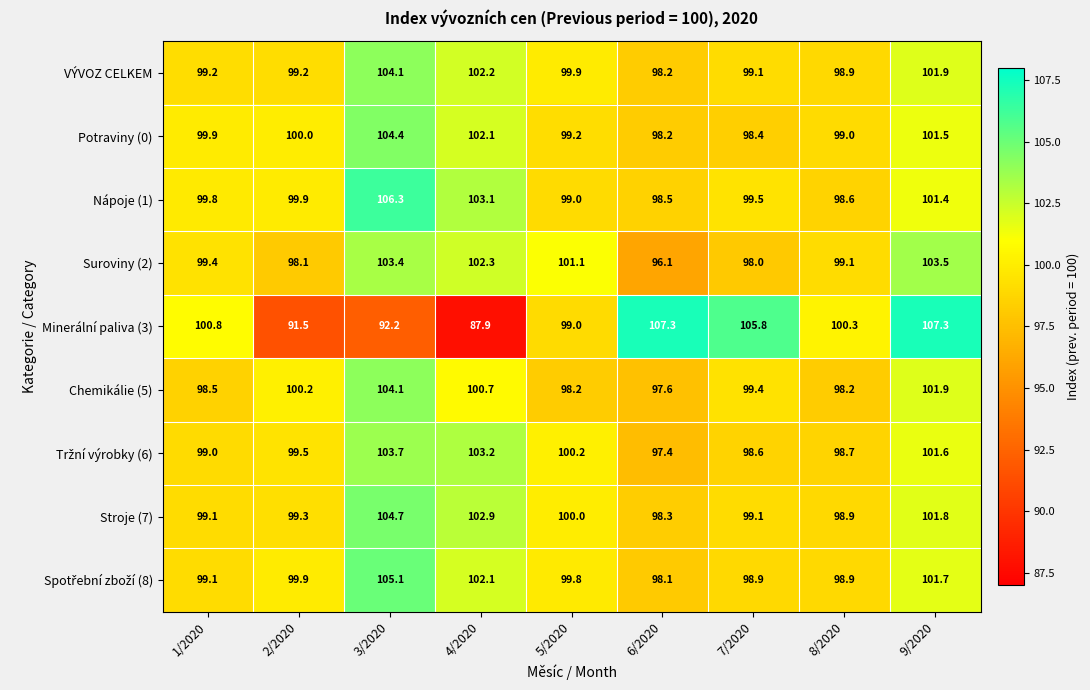

Count the number of categories in the chart.

9